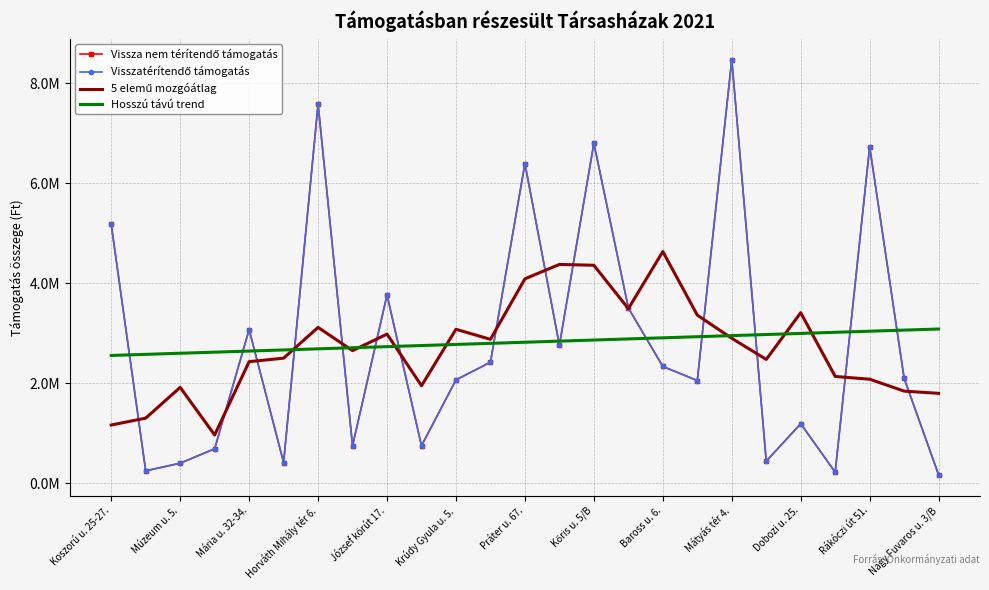

After their last crossing, which series has the higher values: 5 elemű mozgóátlag or Vissza nem térítendő támogatás?

5 elemű mozgóátlag